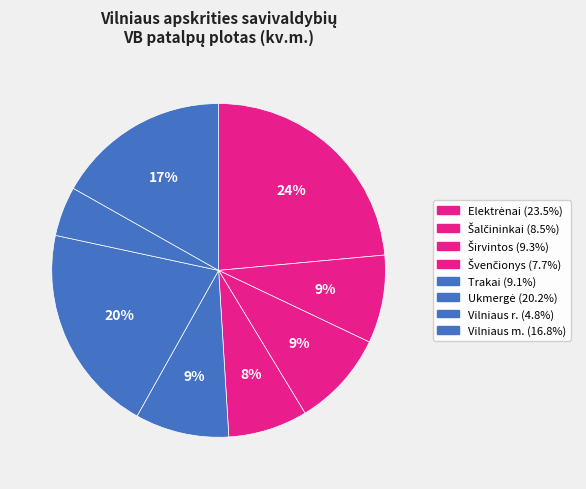

Do Šalčininkai and Vilniaus m. together represent more than half of the pie?

No